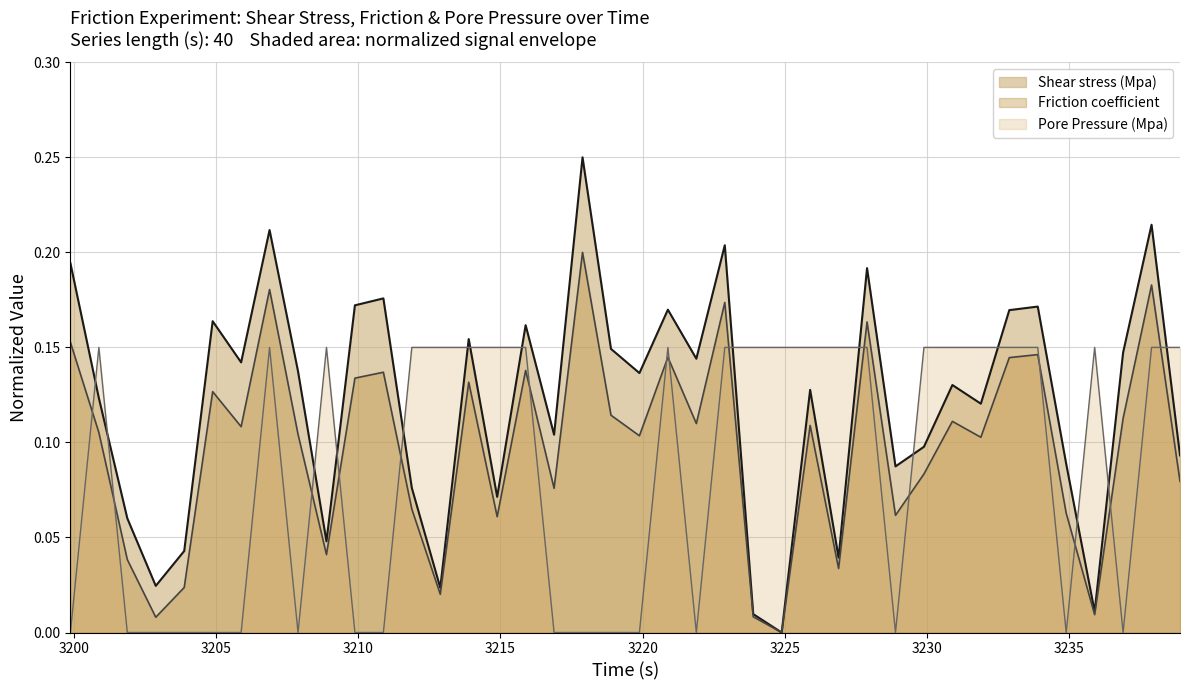

Which series has the largest range (max minus min)?

Shear stress (Mpa)